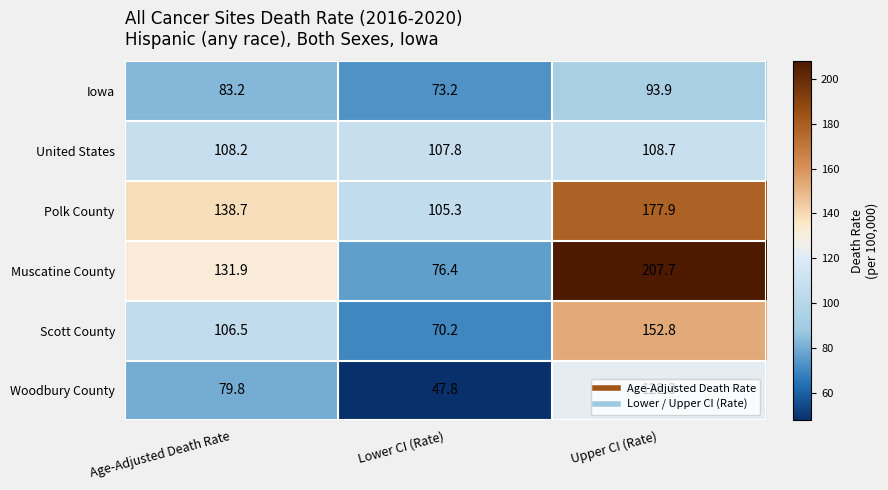

Which category has the lowest value across all series?

Lower CI (Rate)